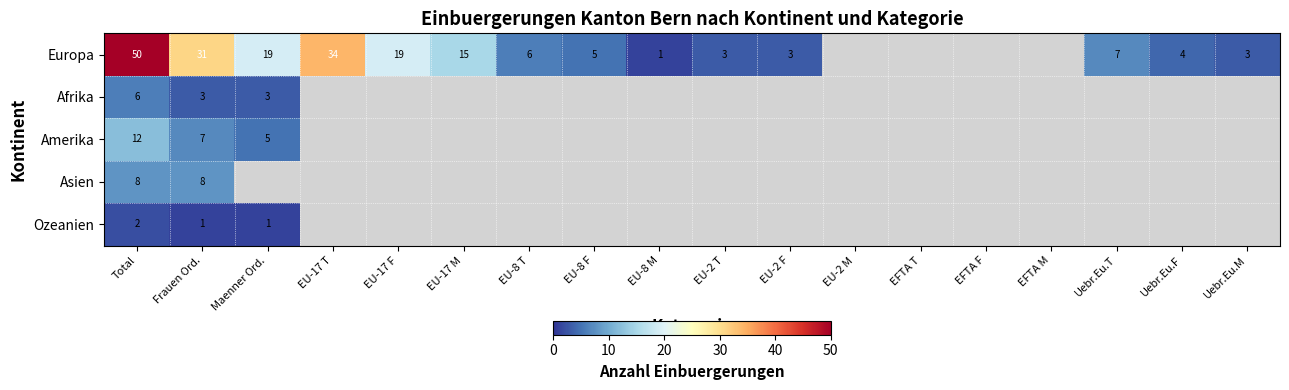

At which category does the chart reach its minimum across all series?

EU-8 M